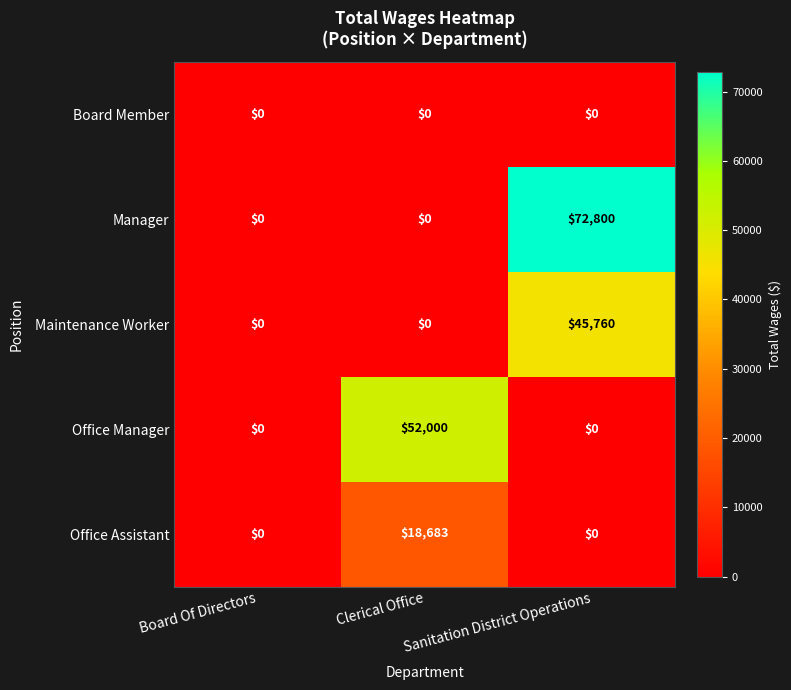

Is it true that Office Manager equals 52000 at Clerical Office?

True